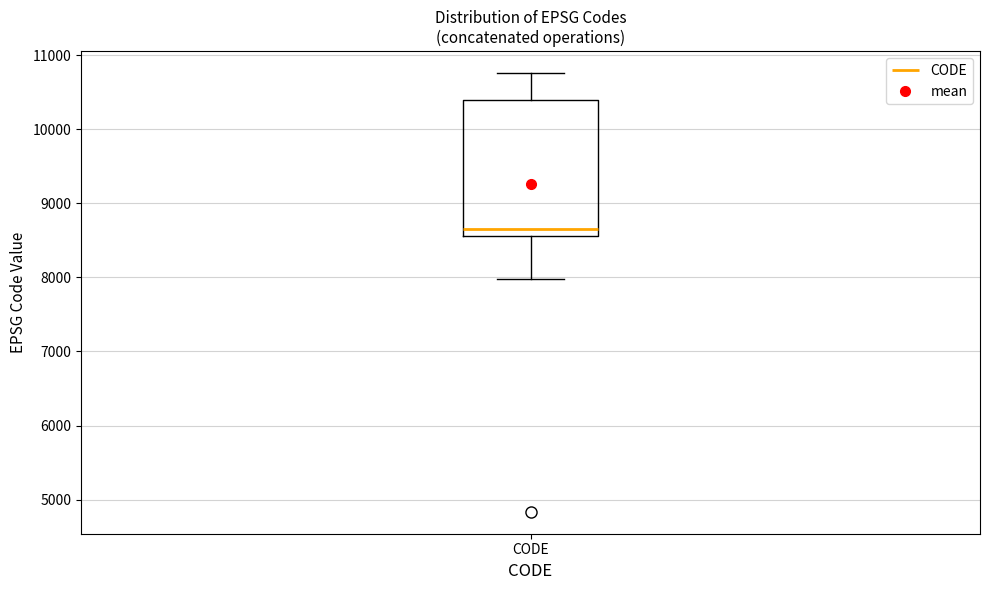

Read this box plot against the y-axis: the position of the median line, the range covered by the box, and the ends of both whiskers. The values are not printed on the chart, so give them approximately, as read against the axis.

median 8700, box 8600 to 10400, whiskers 8000 to 10800